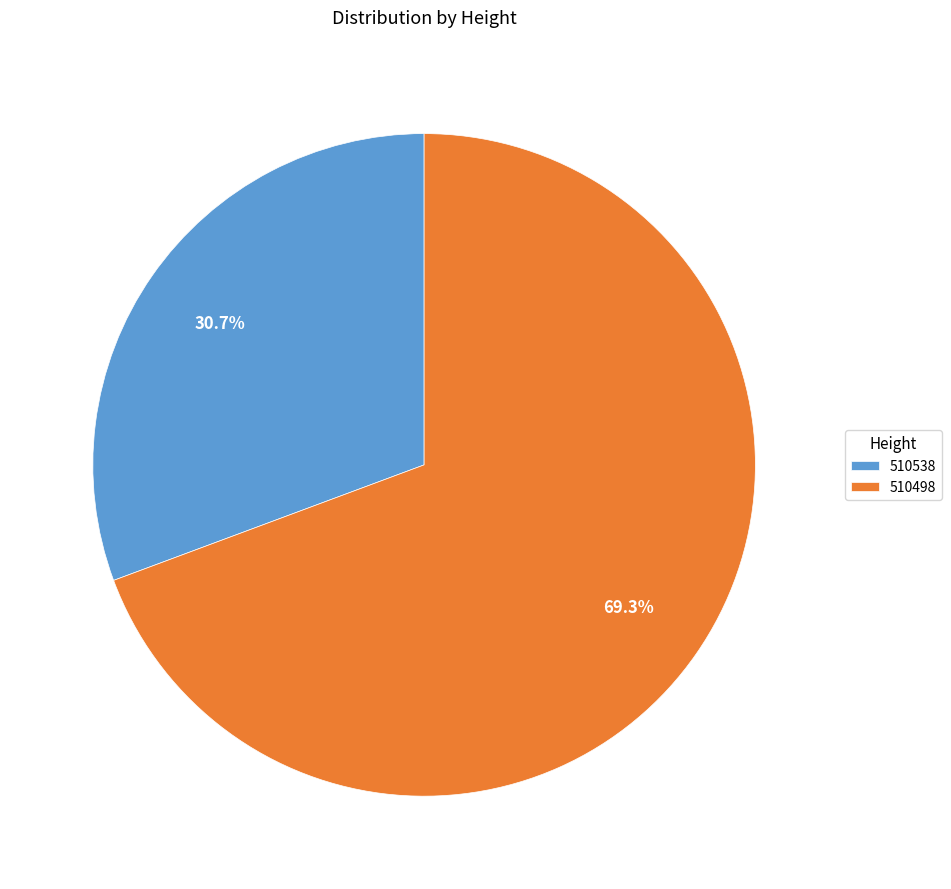

Count the number of slices in the pie.

2